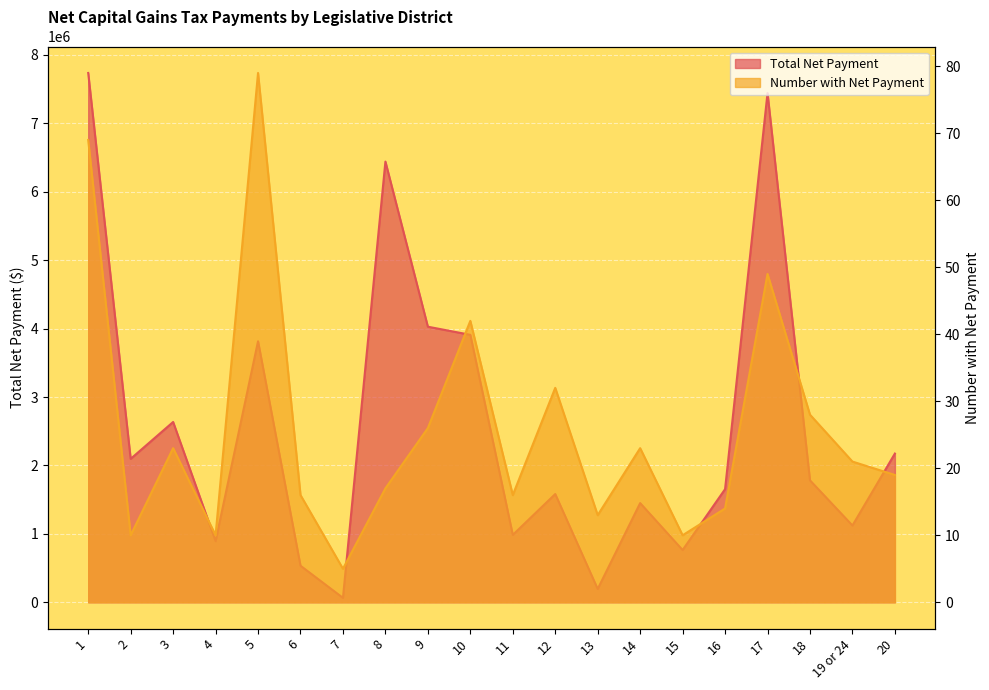

At which label is Number with Net Payment closest to 42?

10